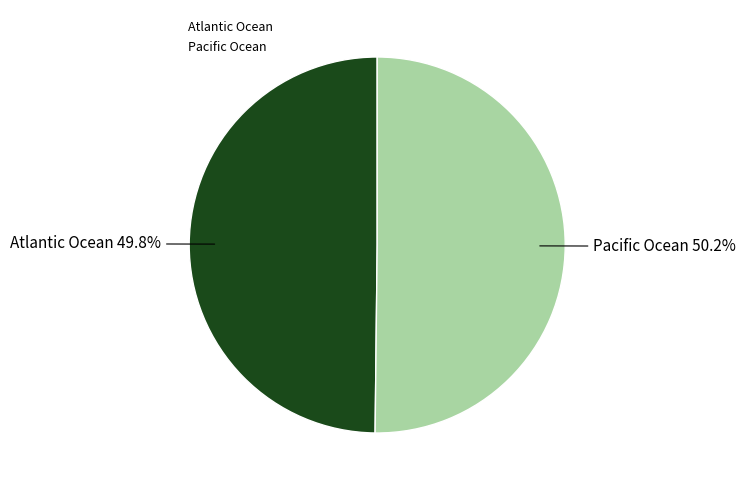

Count the number of slices in the pie.

2